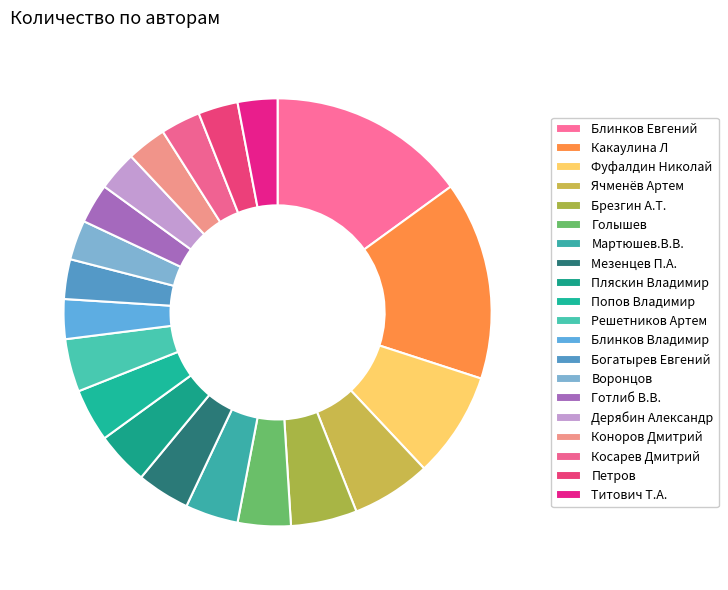

Which category has the smallest portion of the pie?

Блинков Владимир